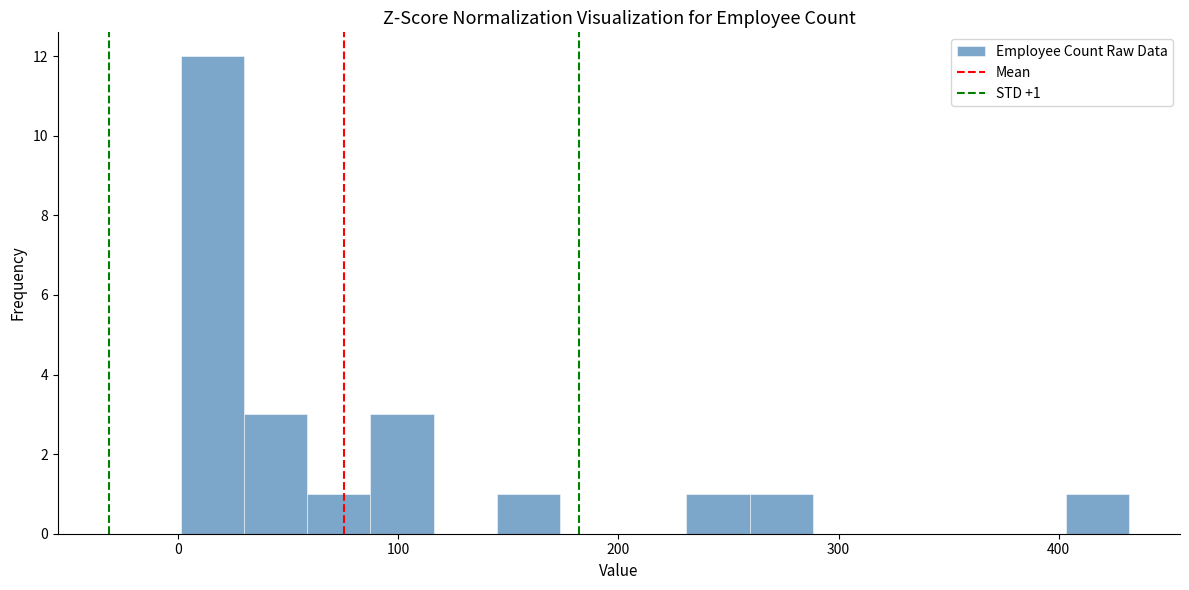

Around what value on the x-axis is the tallest bar? Give the approximate position of its centre, as read against the axis.

20